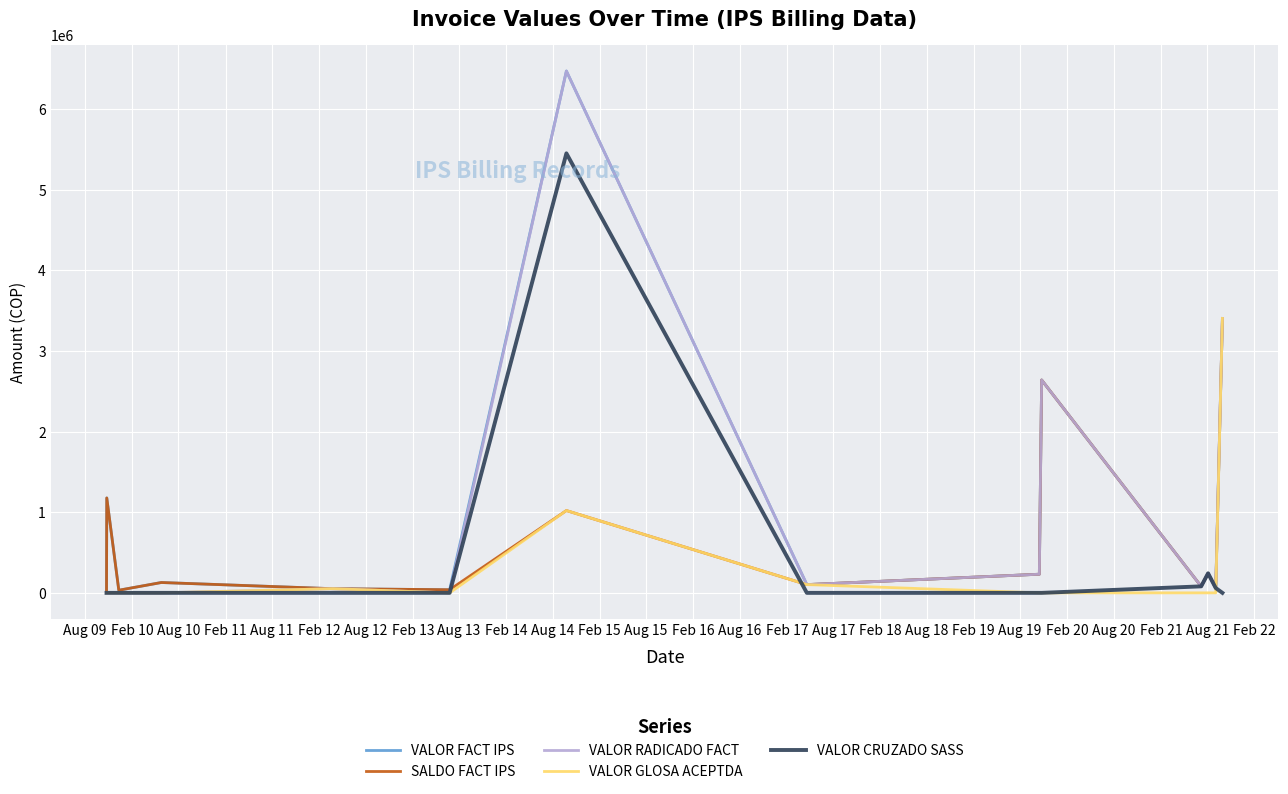

What is the maximum value shown in the chart?

6474046